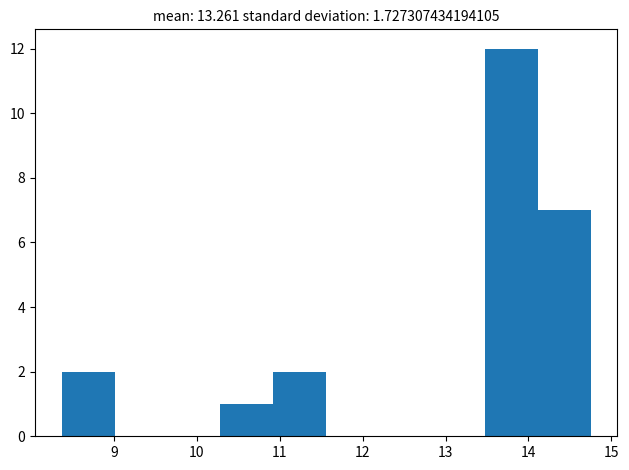

Reading left to right, list every bar in this chart as the range it spans on the x-axis followed by its height. Neither the bar edges nor the heights are printed on the chart, so give them approximately, as read against the axes.

8.4 to 9.0: 2
9.0 to 9.6: 0
9.6 to 10.3: 0
10.3 to 10.9: 1
10.9 to 11.6: 2
11.6 to 12.2: 0
12.2 to 12.8: 0
12.8 to 13.5: 0
13.5 to 14.1: 12
14.1 to 14.8: 7